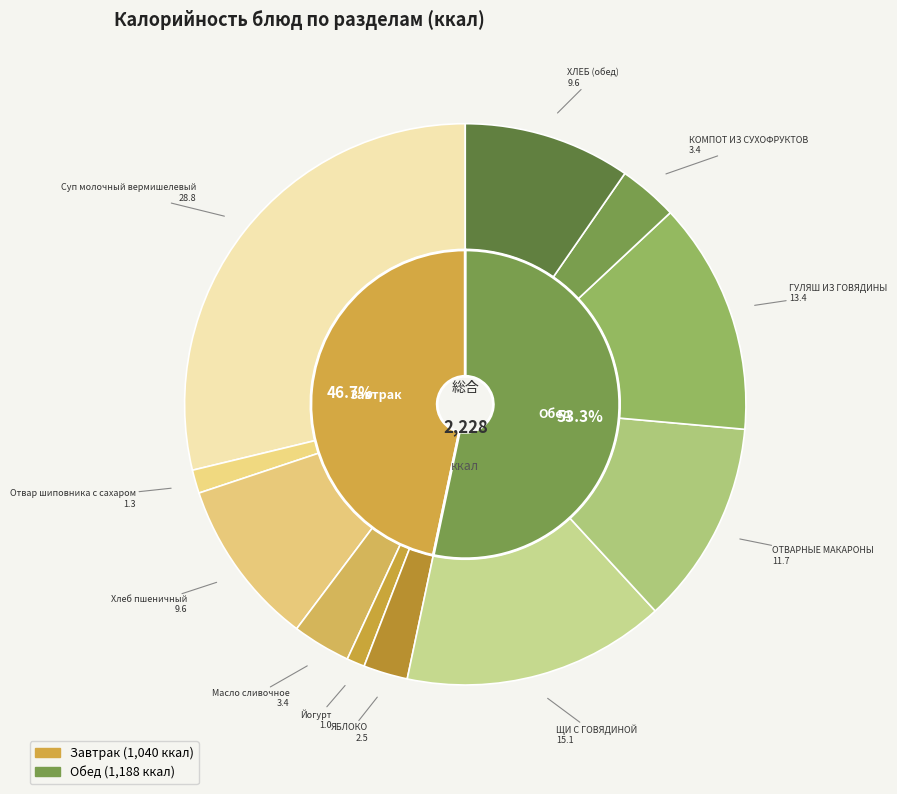

To the nearest percent, what portion does ЯБЛОКО represent?

3%